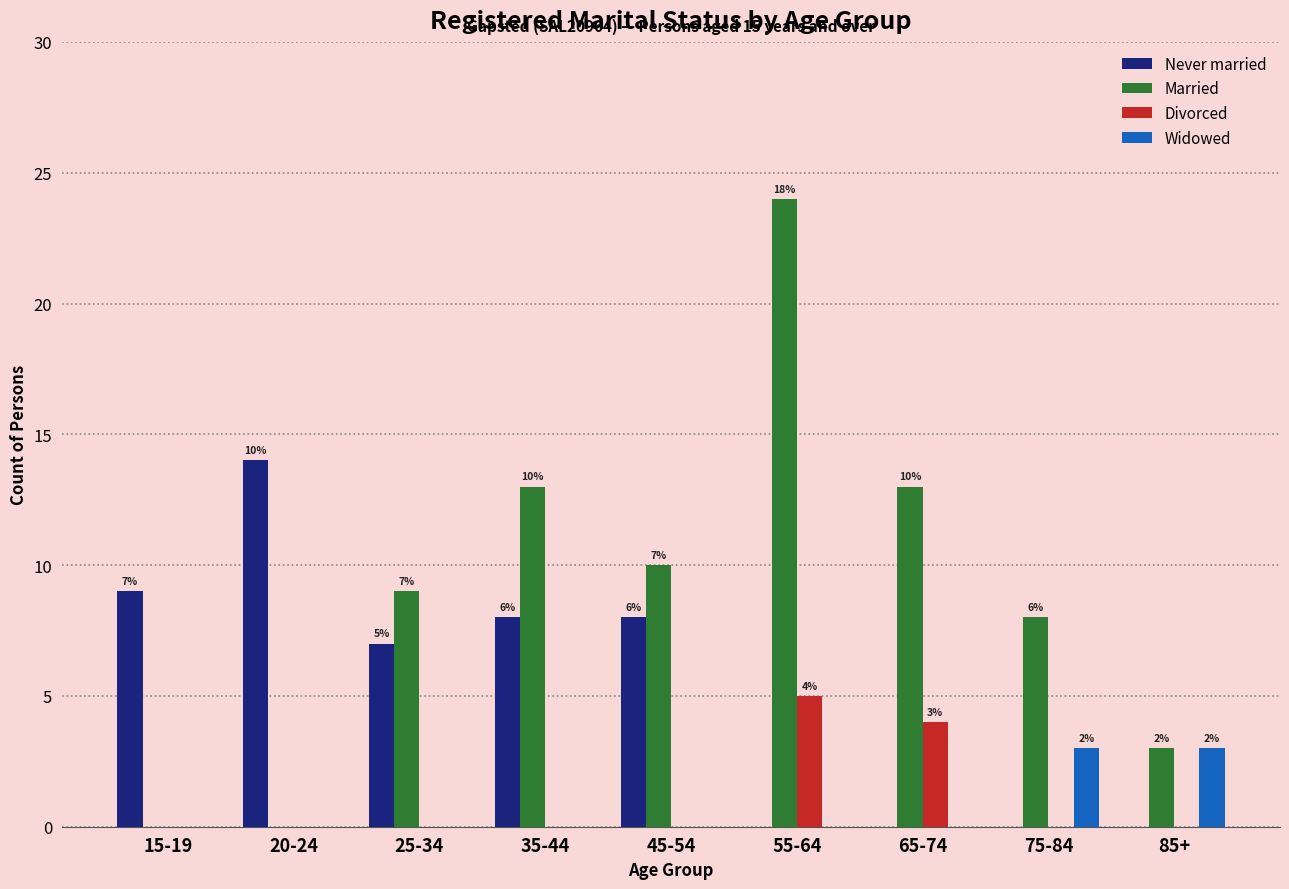

What is the maximum value shown in the chart?

24